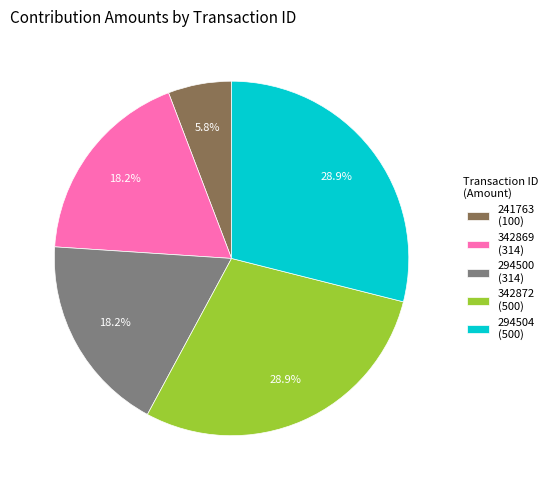

What is the smallest slice in the pie chart?

241763